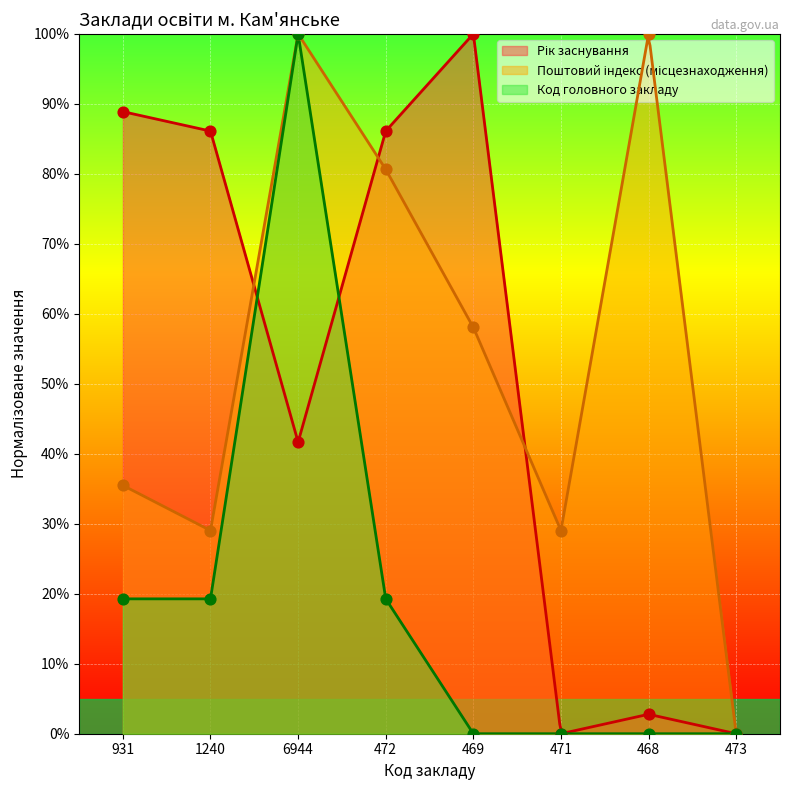

Is the value of Код головного закладу at 6944 greater than the value of Рік заснування at 6944?

Yes